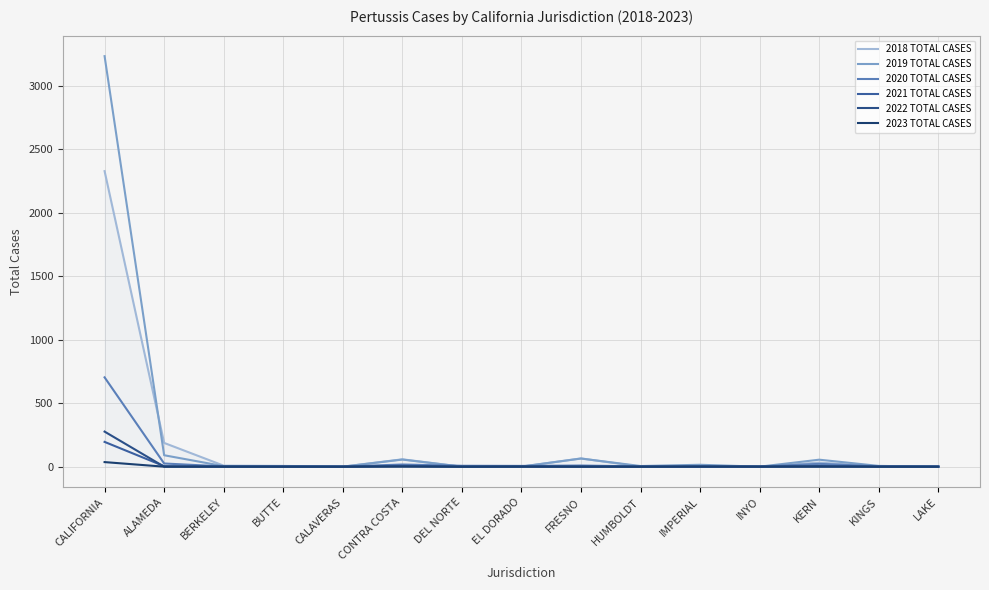

What position from the left is FRESNO?

9